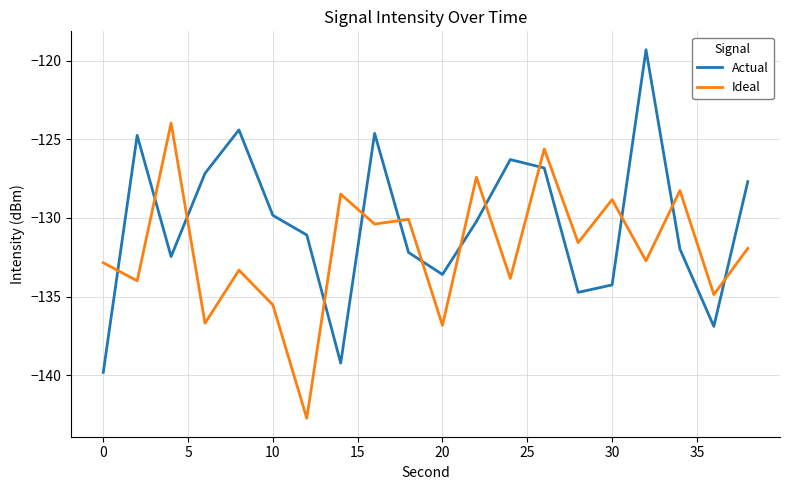

What is the difference between the maximum and minimum values in the Ideal series?

18.8